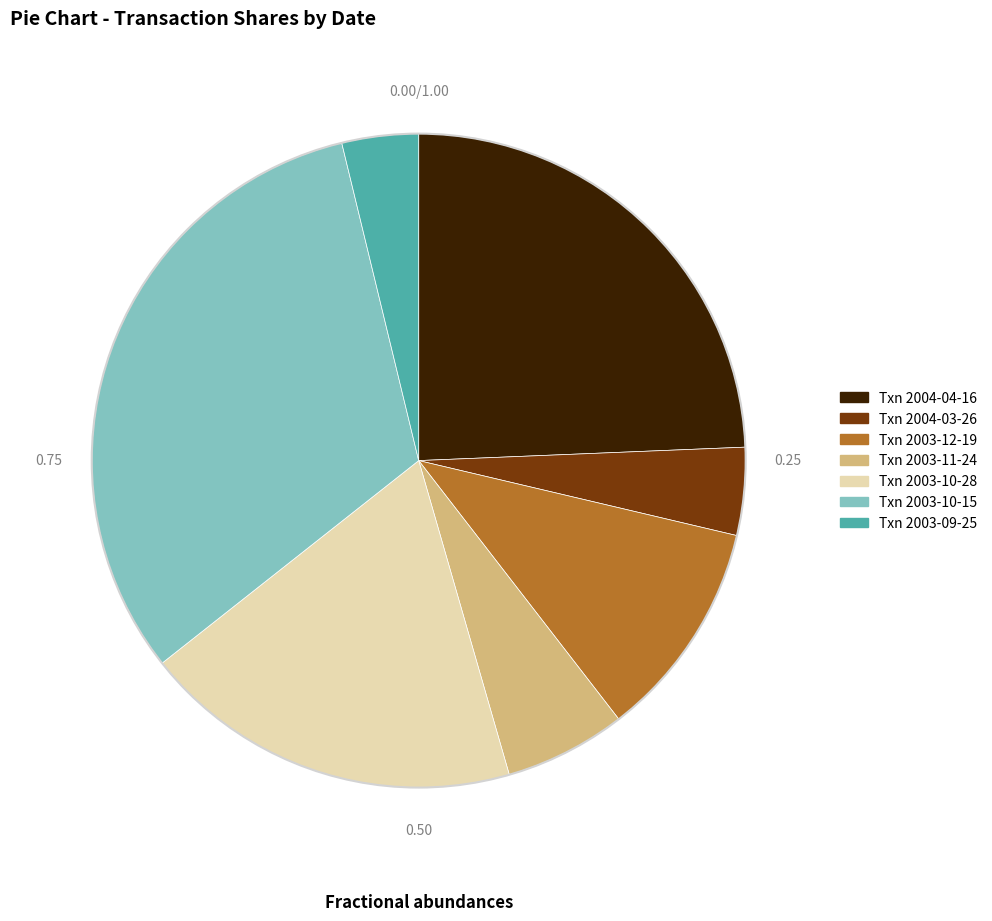

Count the number of slices in the pie.

7